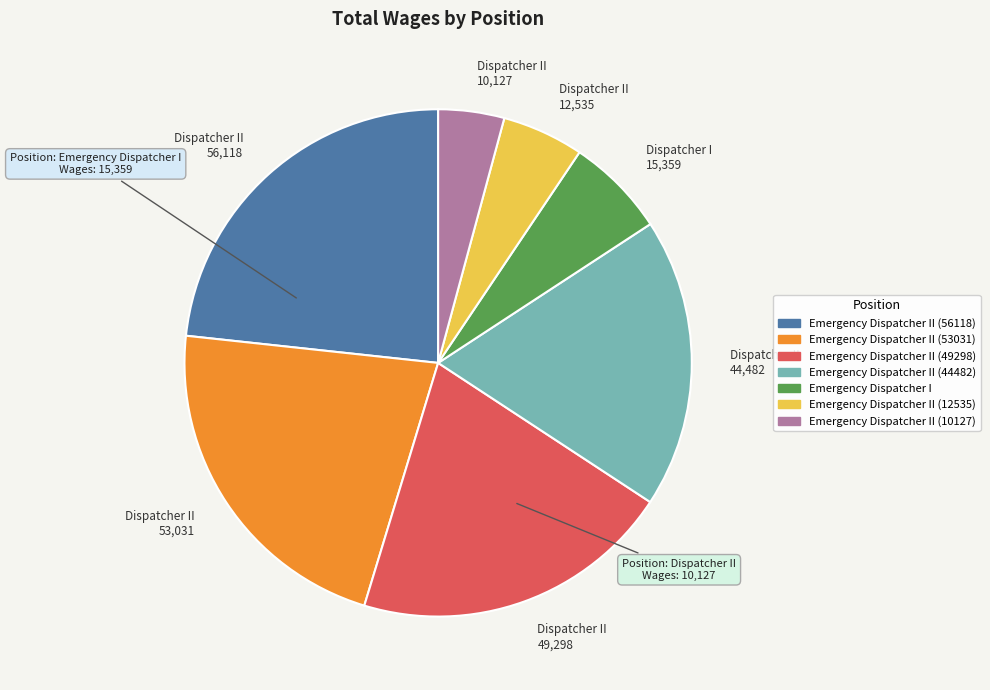

Which has a higher value, Dispatcher II 12,535 or Dispatcher II 44,482?

Dispatcher II 44,482